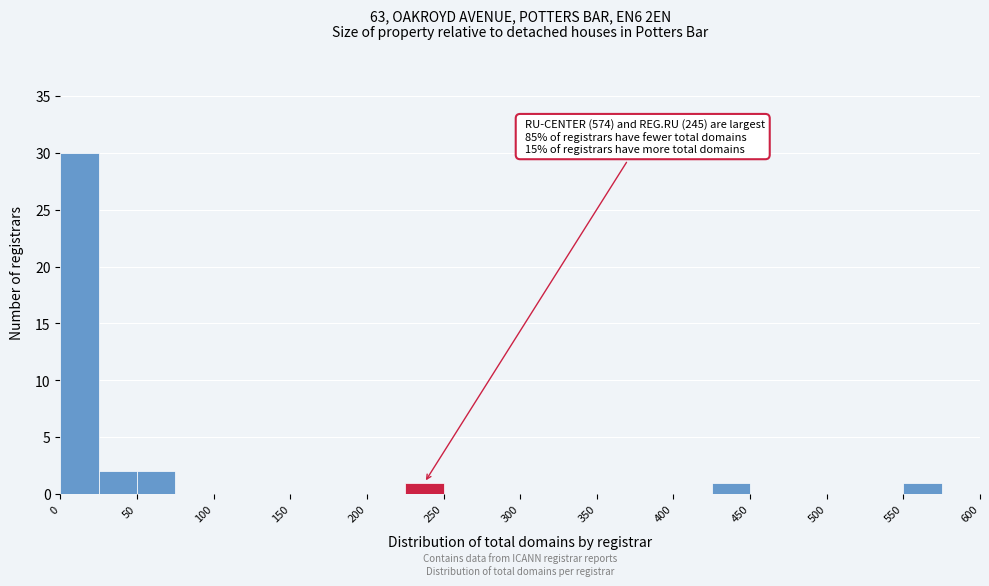

Which range on the x-axis has the tallest bar?

0 to 25